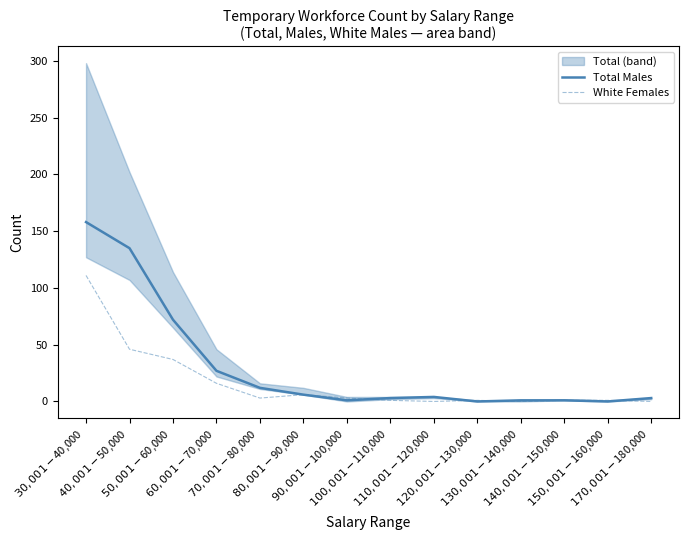

At which category is the sum across all series the highest?

$30,001-$40,000